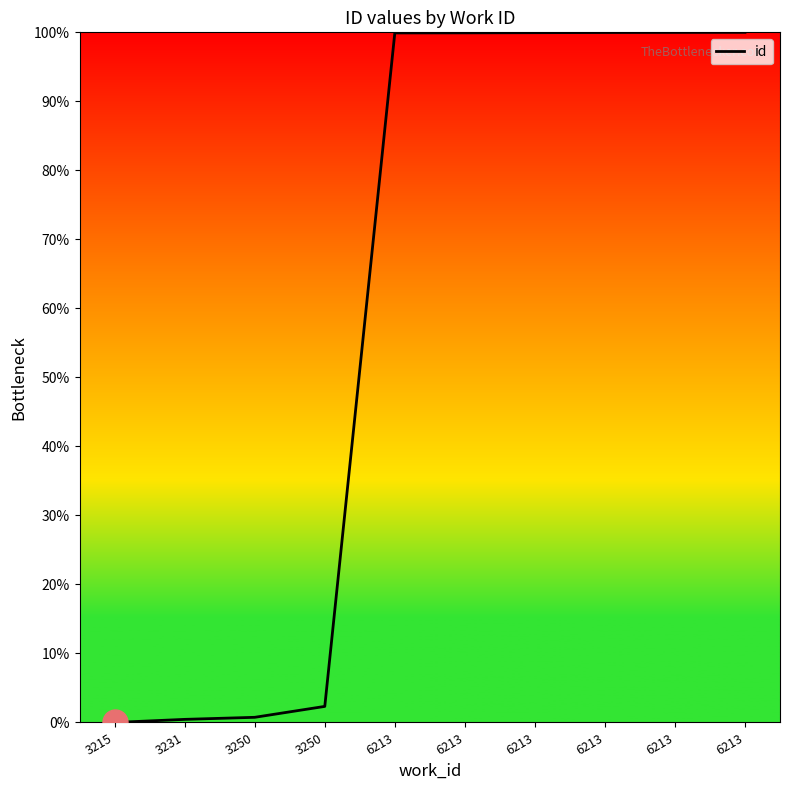

How many lines are shown in the chart?

1